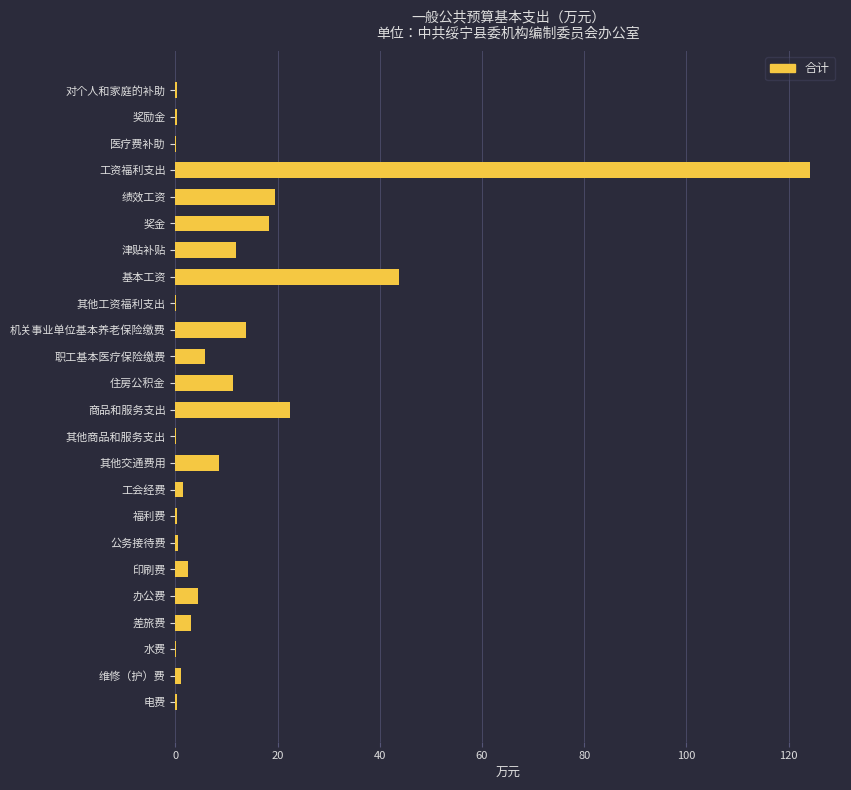

At which category does the chart reach its peak across all series?

工资福利支出